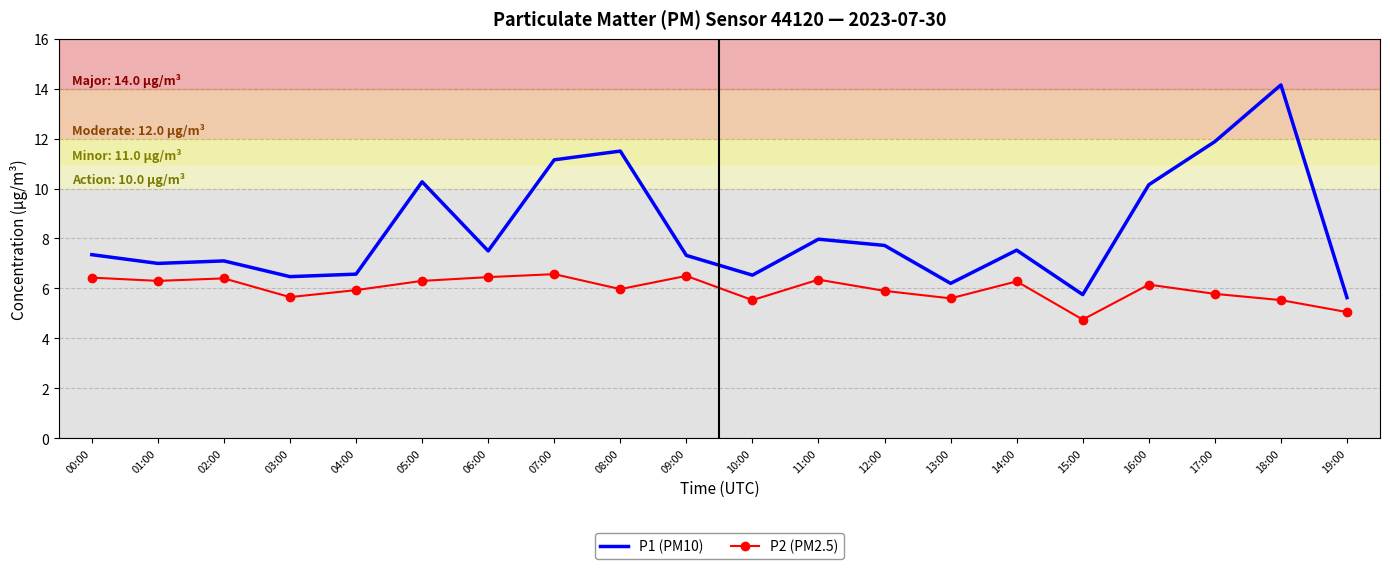

True or false: P2 (PM2.5) and P1 (PM10) cross at least once.

False